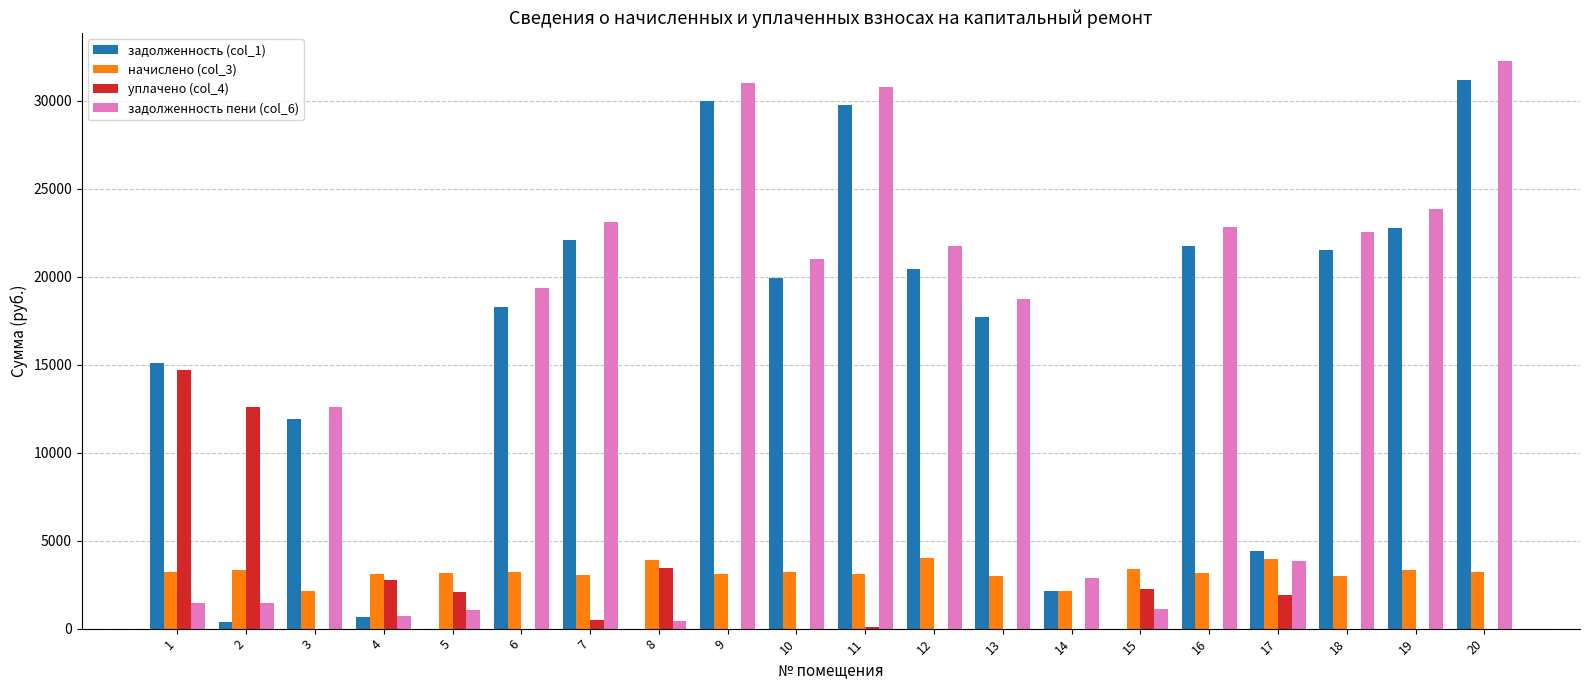

What is the total value across all series at 10?

44217.7